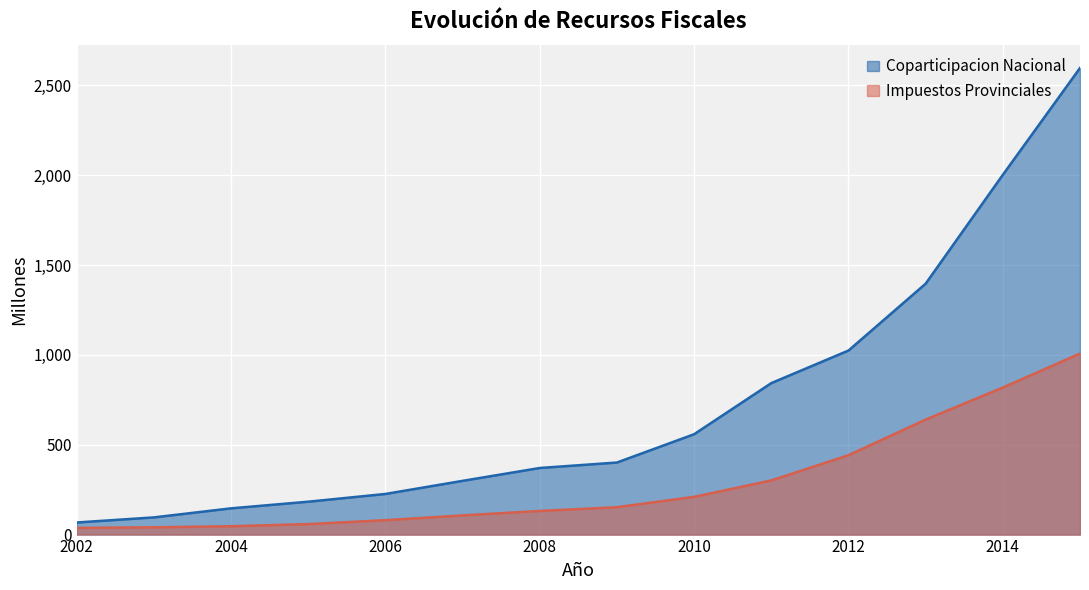

The Coparticipacion Nacional series shows 67.3 at 2002. True or false?

True